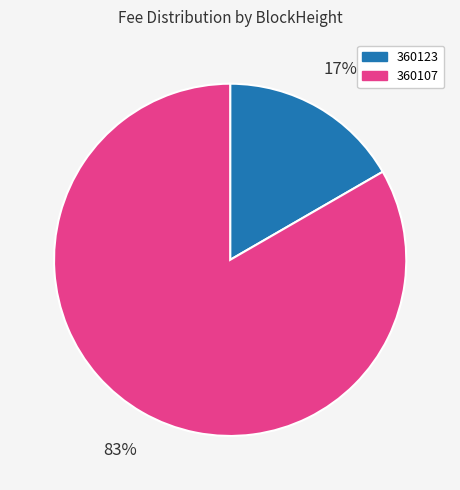

What percentage is the 360123 slice, to the nearest percent?

17%